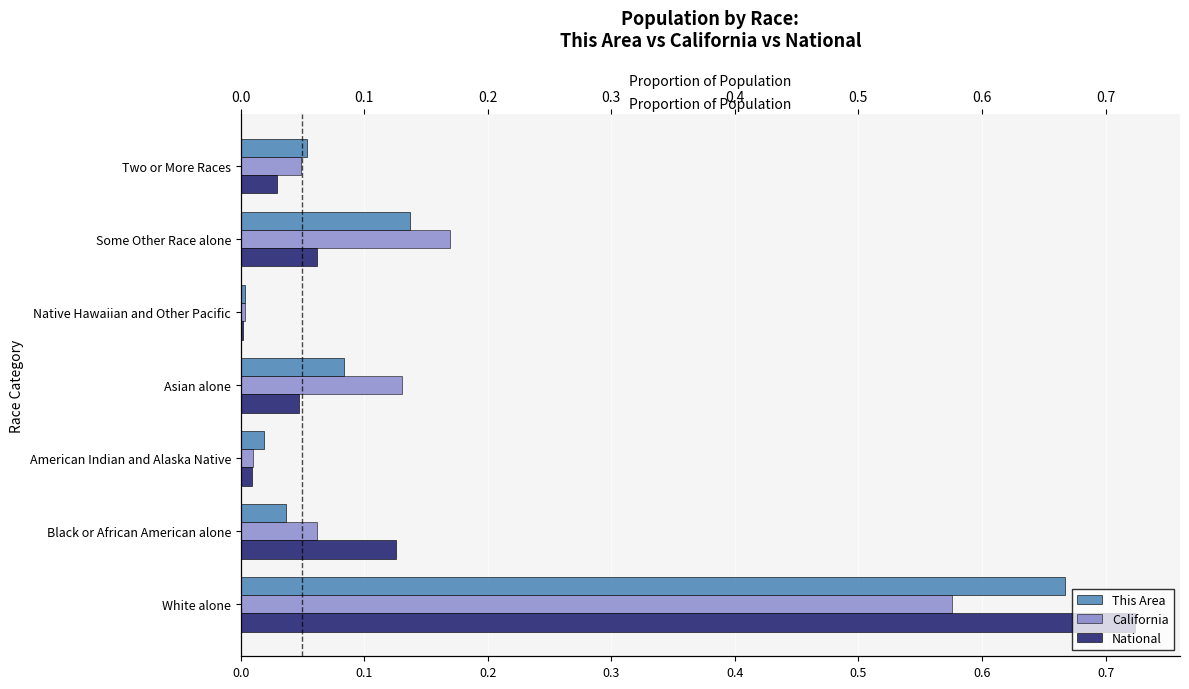

Does the chart contain any negative values?

No